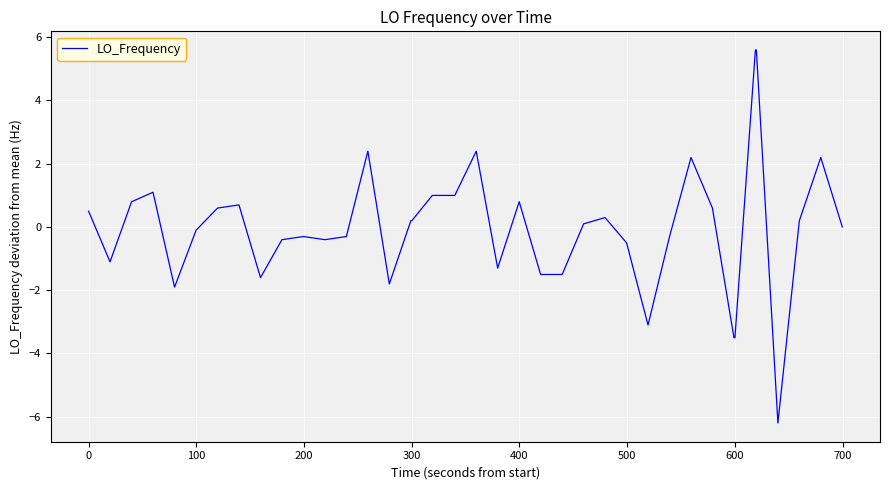

What is the smallest value displayed?

-6.2